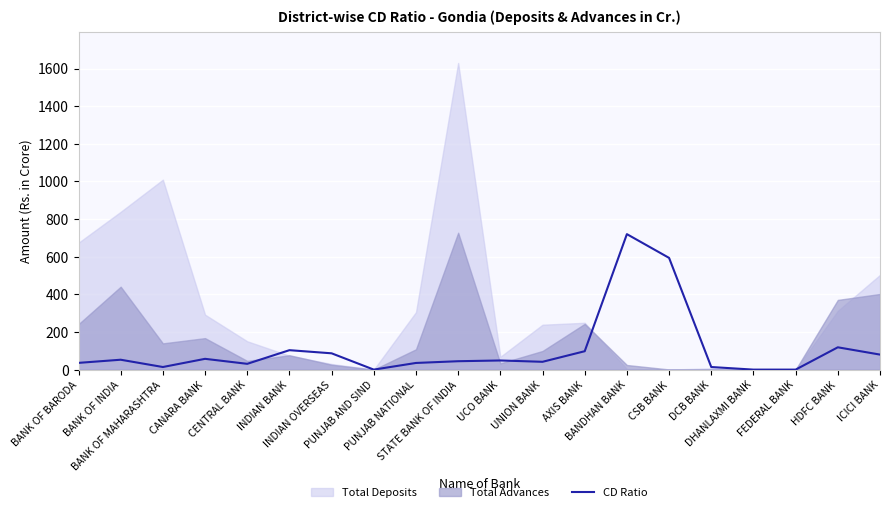

At which label is the value closest to 360?

CSB BANK